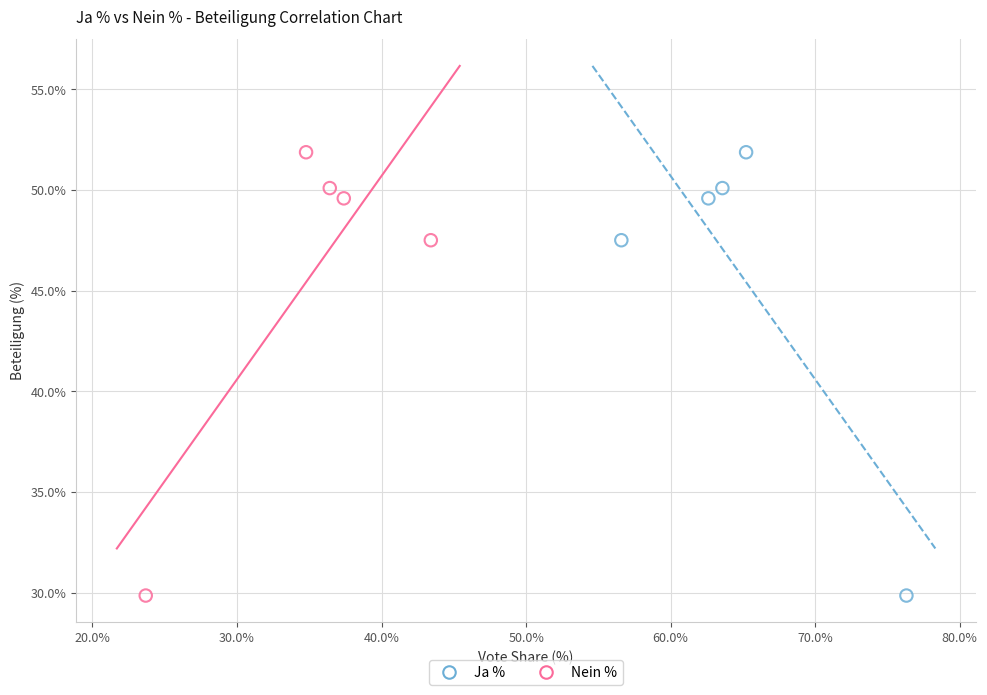

What are all the series names shown in the legend?

Ja %, Nein %